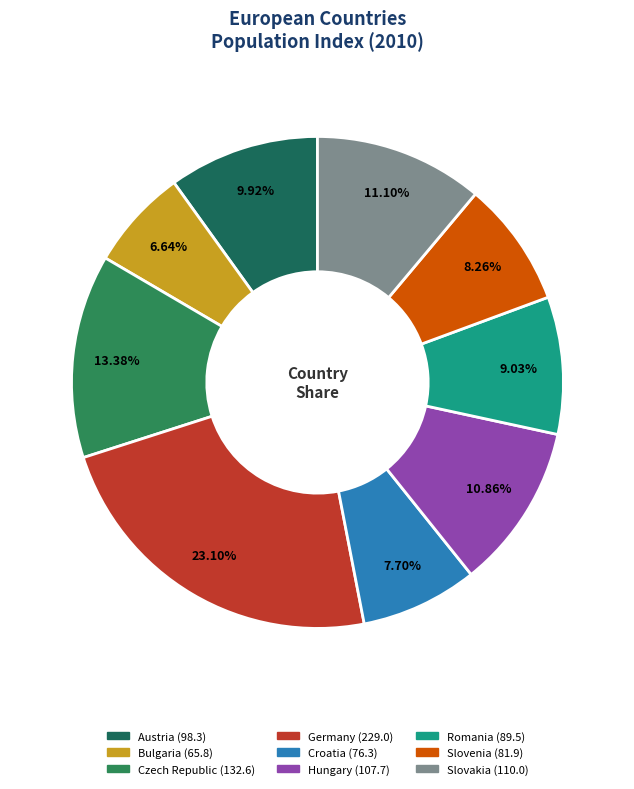

What percentage do Romania and Hungary together represent?

19.9%